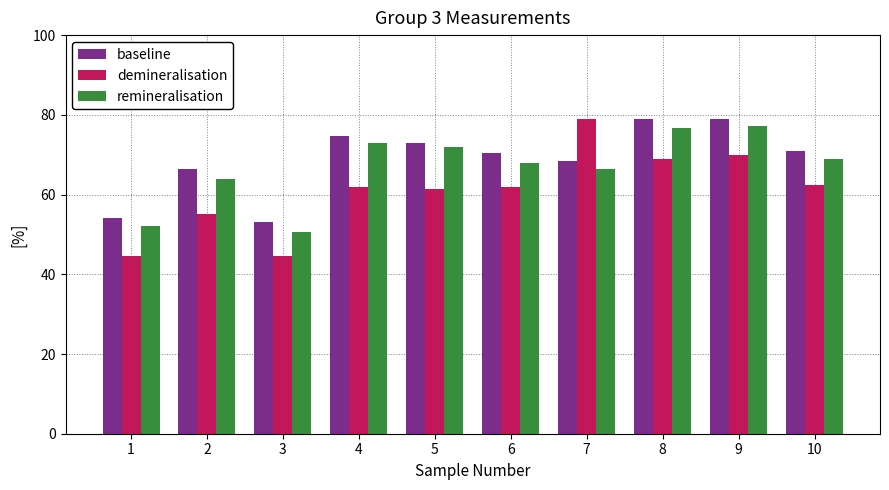

Which series has the largest total across all categories?

baseline